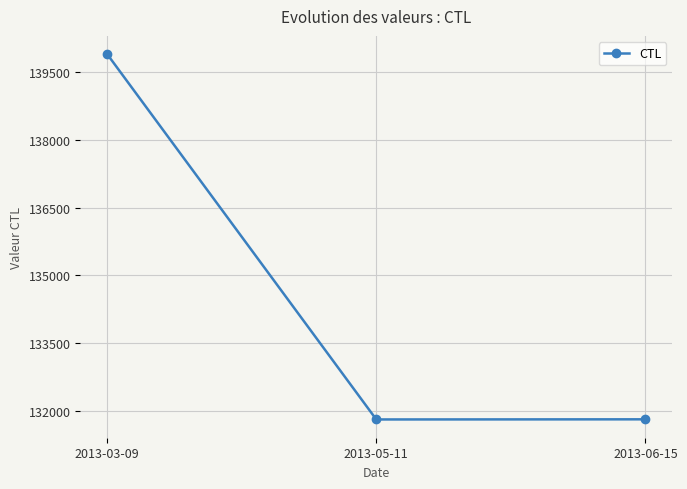

Is this an area chart (filled region under the line)?

No